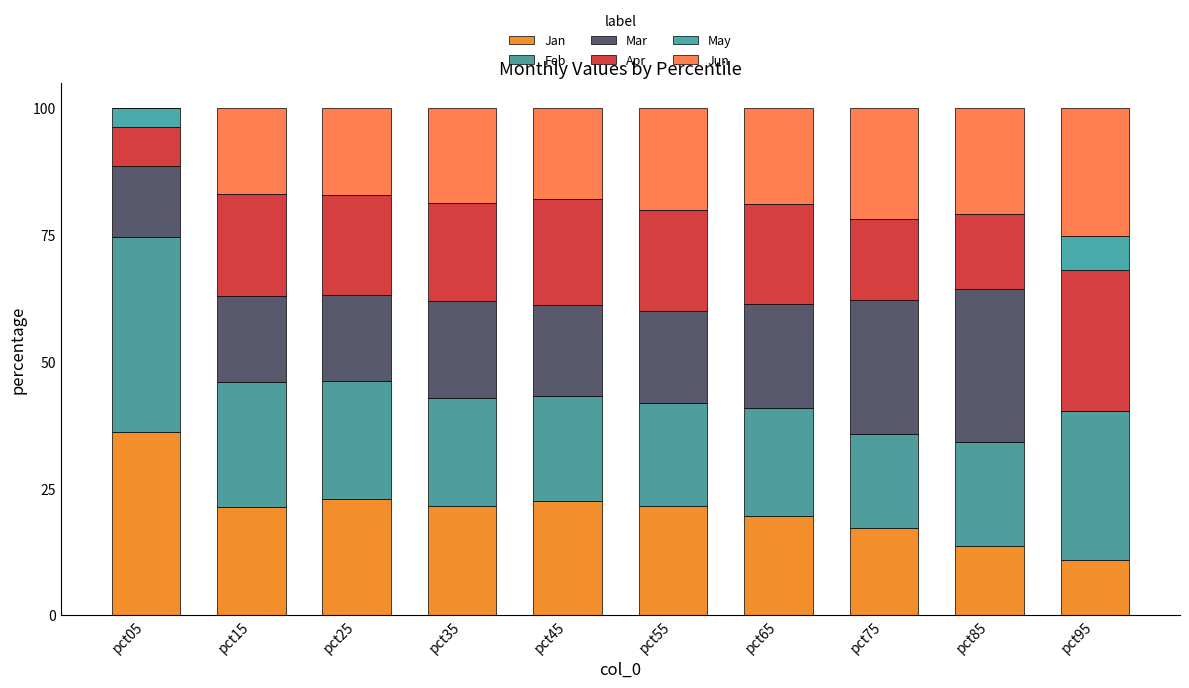

Are the bars grouped side by side (vs. stacked)?

No